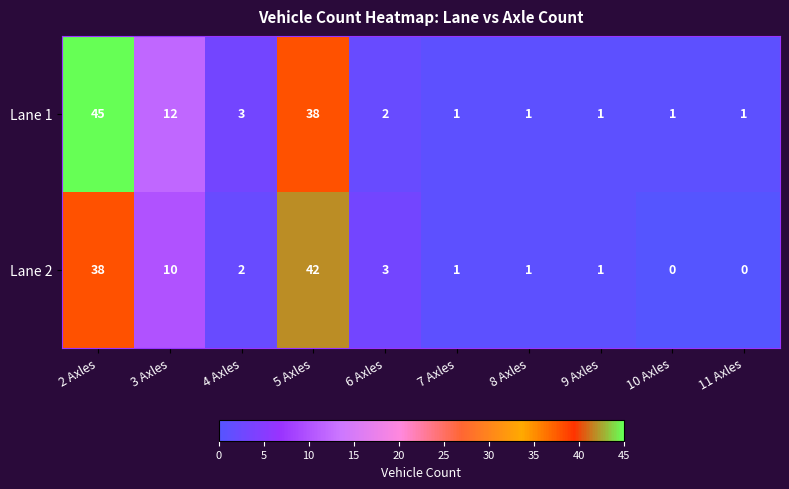

At which category is the sum across all series the highest?

2 Axles